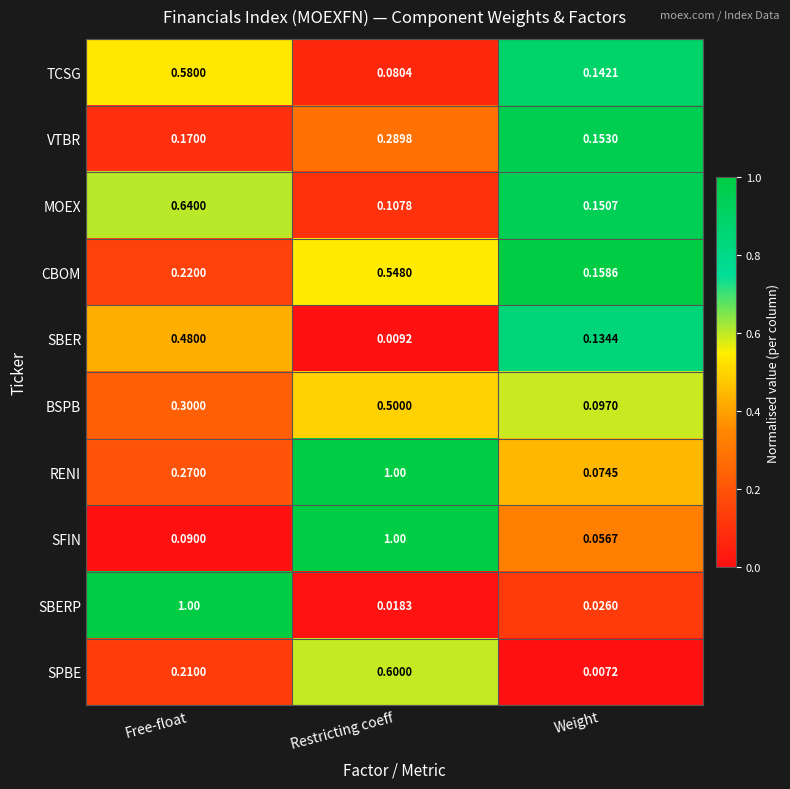

Is the value of SBER at Free-float greater than the value of RENI at Weight?

Yes